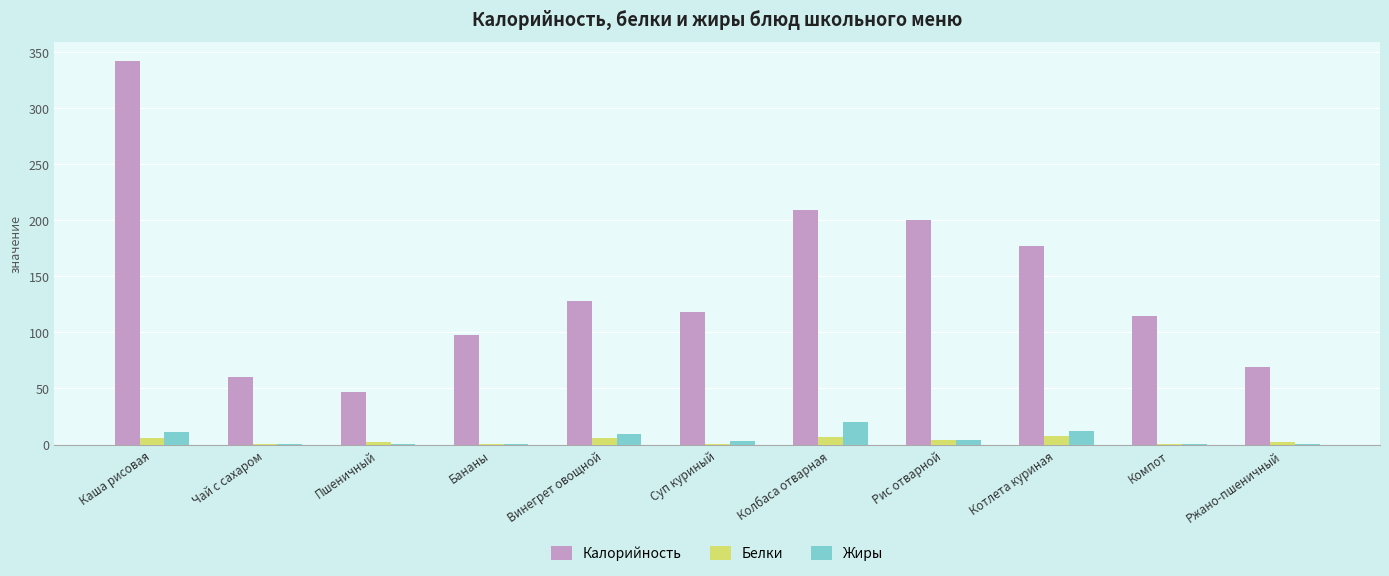

What are all the series names shown in the legend?

Калорийность, Белки, Жиры